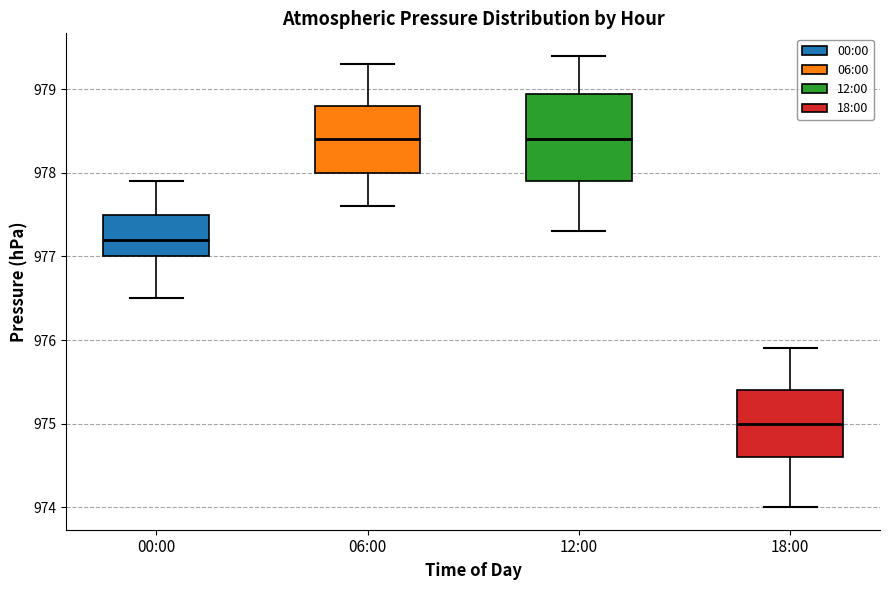

Where does the lower whisker of the box for 12:00 end on the y-axis? The values are not printed on the chart, so give them approximately, as read against the axis.

977.3